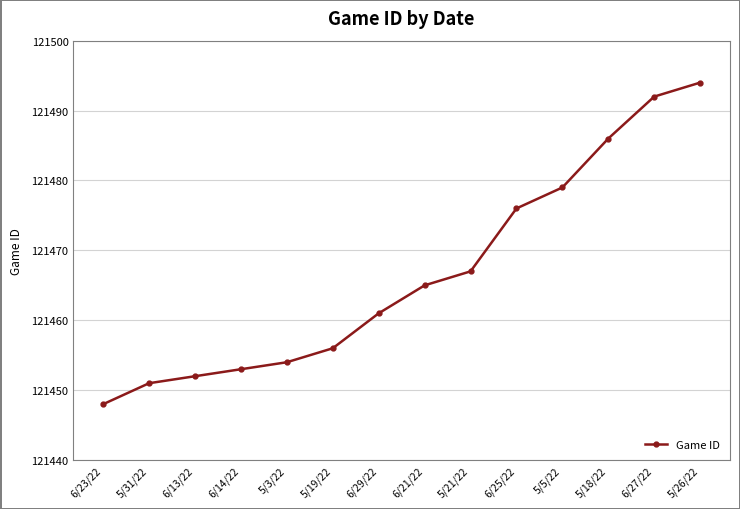

How many categories are shown in the chart?

14